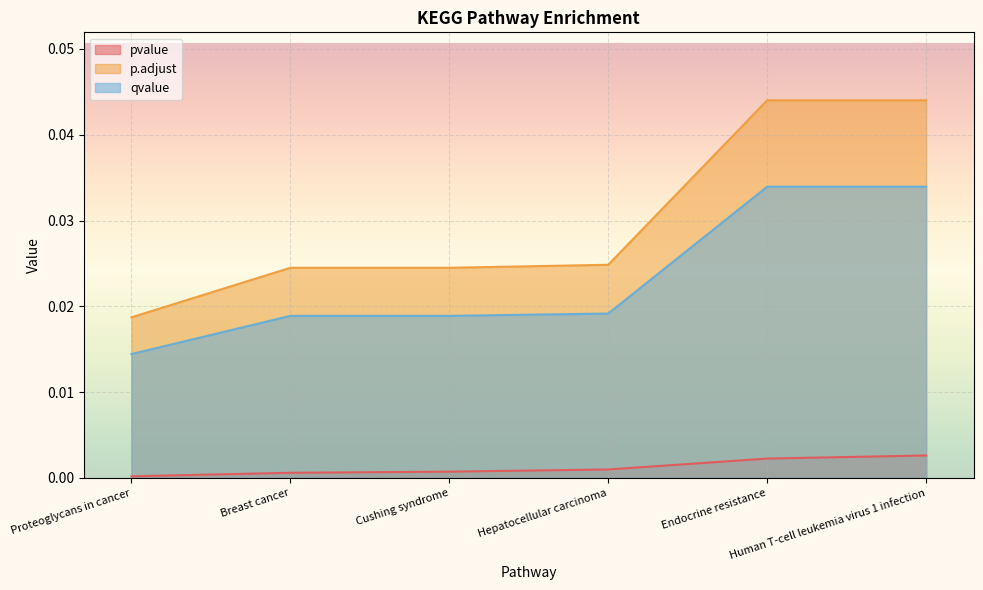

What is the label of the 5th point from the left?

Endocrine resistance